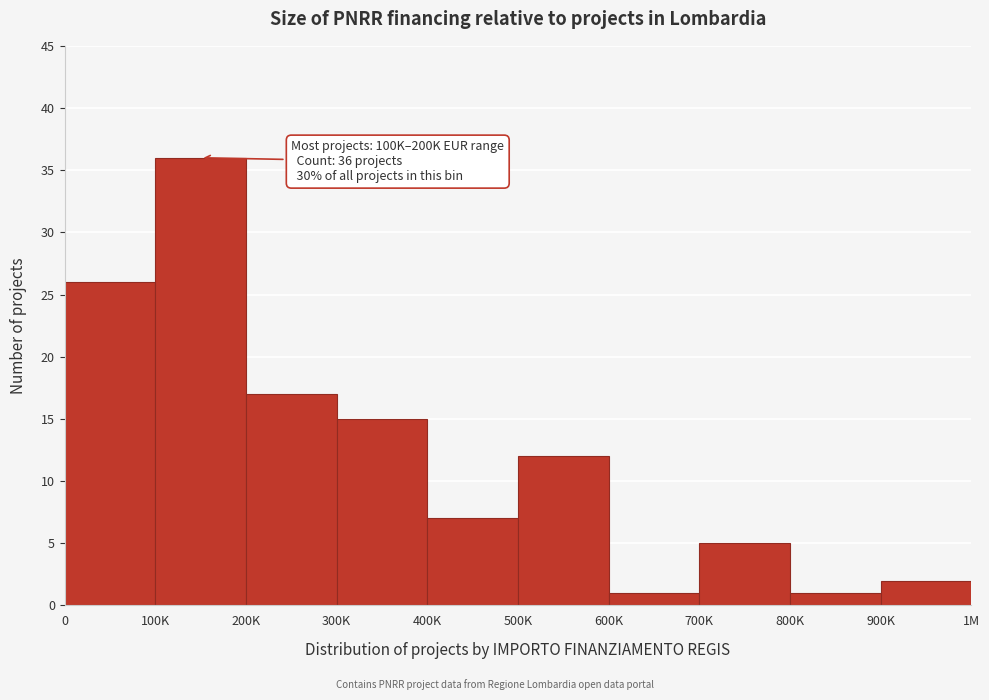

Reading left to right, what are all the values shown in this chart?

26	36	17	15	7	12	1	5	1	2